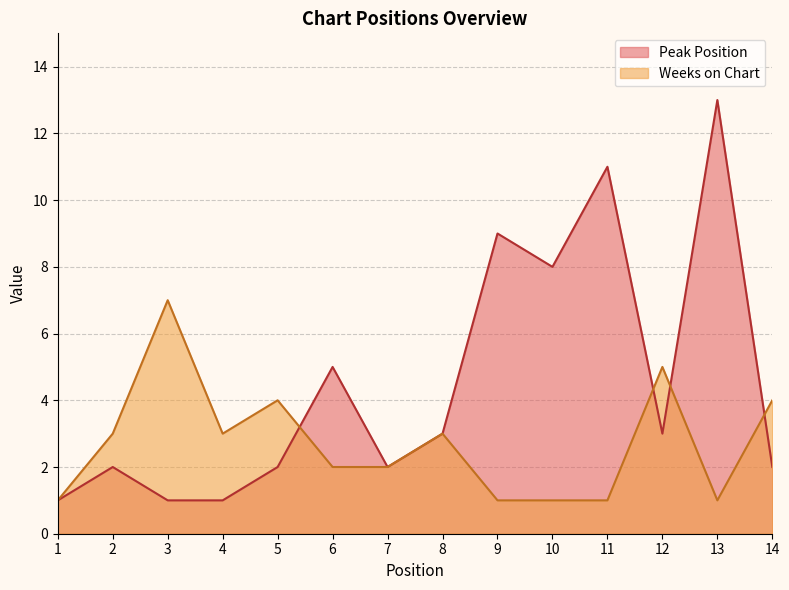

Rank the series by their average value, from lowest to highest.

Weeks on Chart, Peak Position